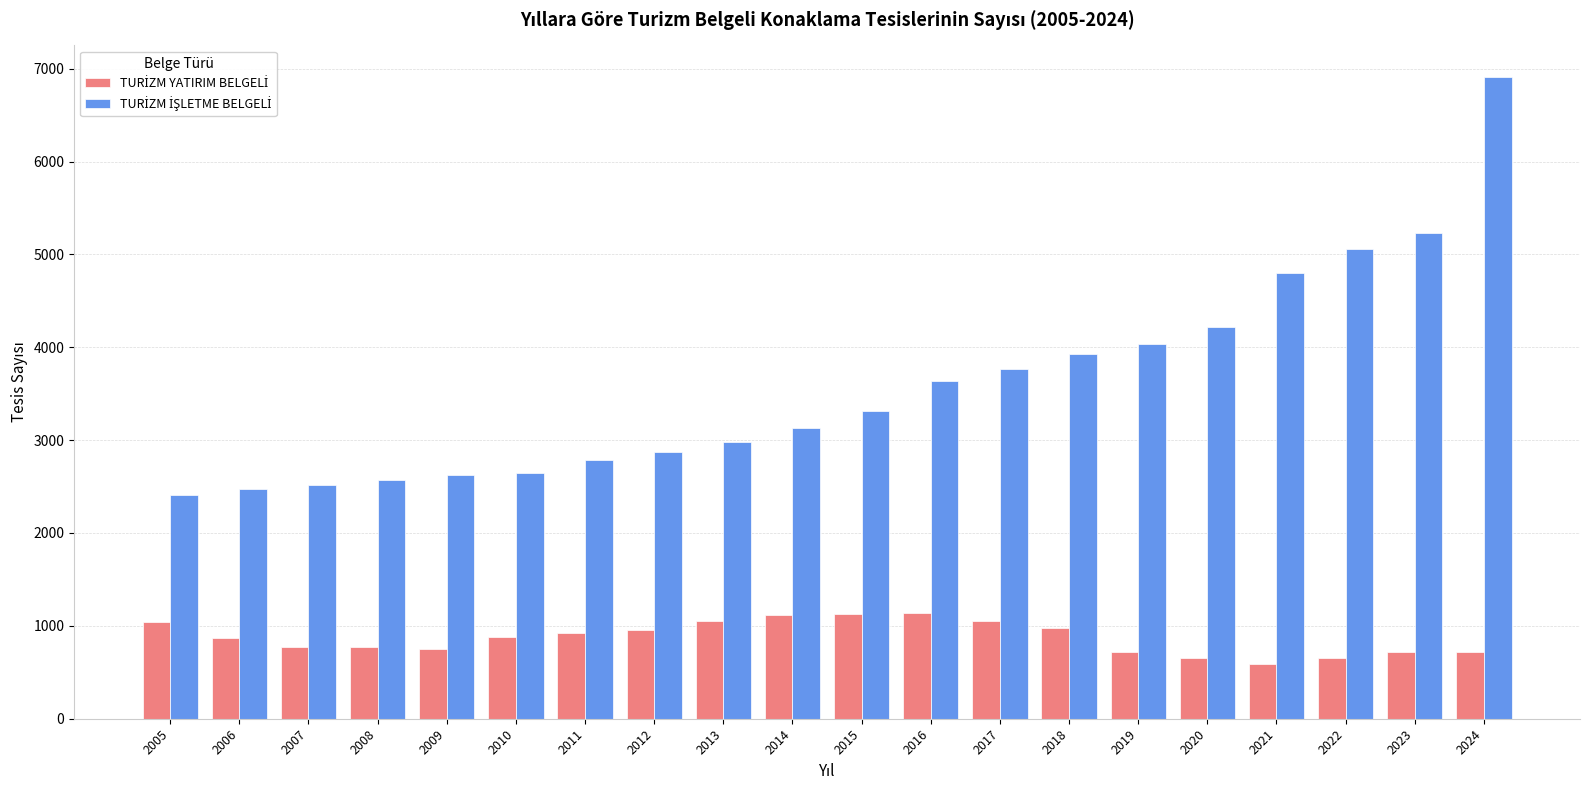

What is the minimum value shown in the chart?

585